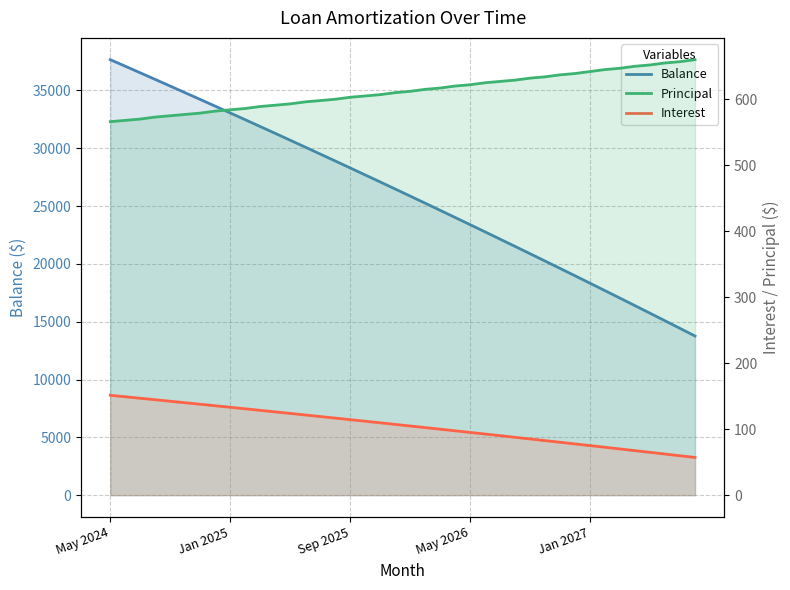

Where does the Principal series first go above 612?

Feb 2026